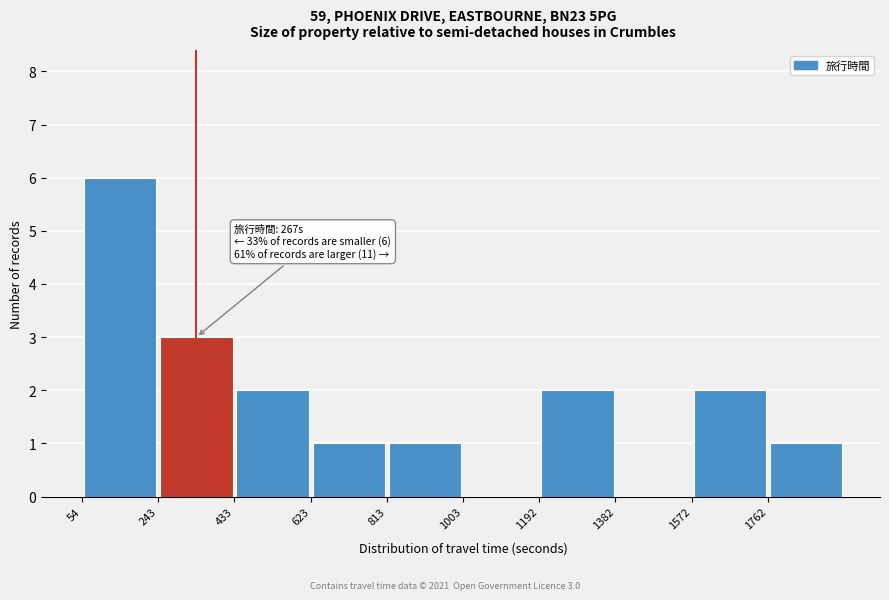

Over which range of the x-axis is the bar tallest?

60 to 240